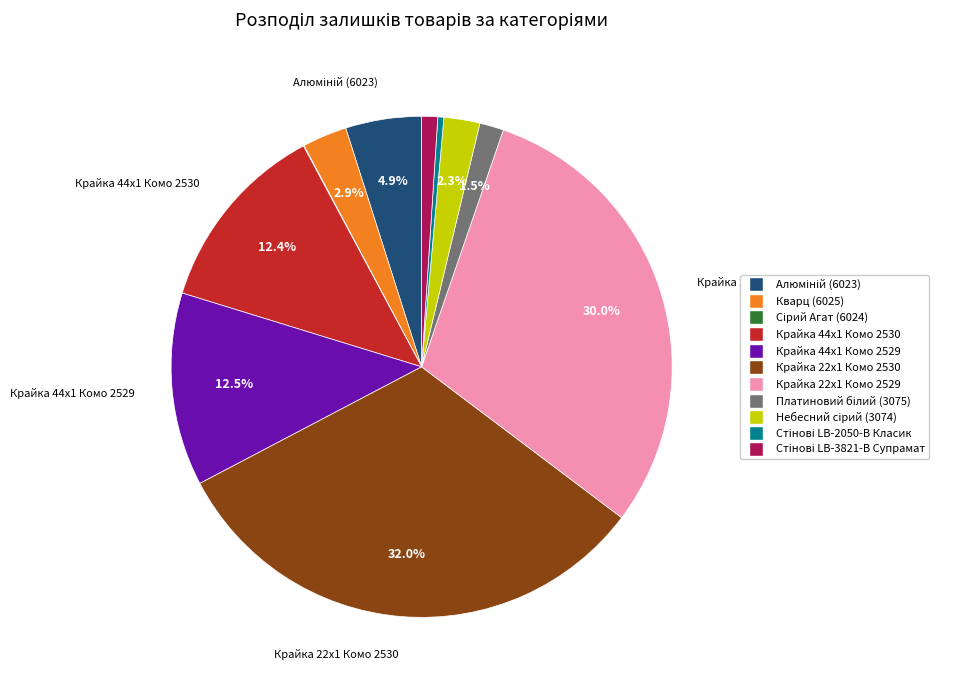

Which slice is the largest?

Крайка 22x1 Комо 2530